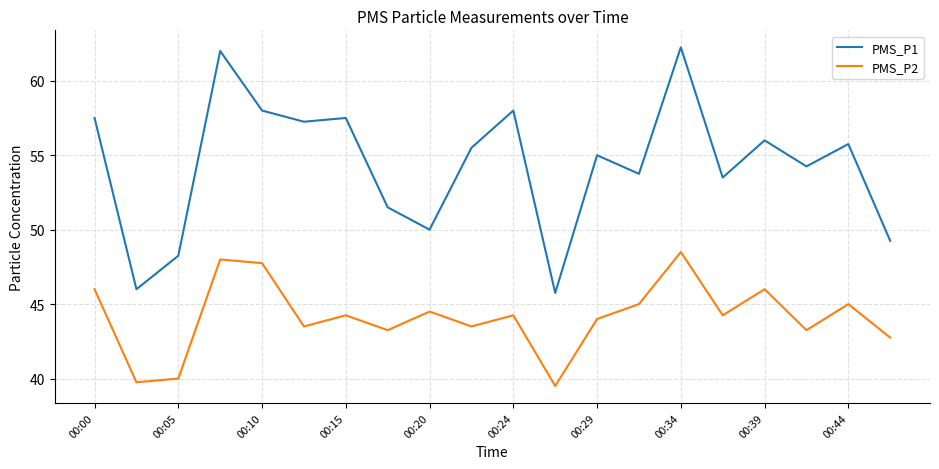

List the series in order of their peak value, lowest first.

PMS_P2, PMS_P1